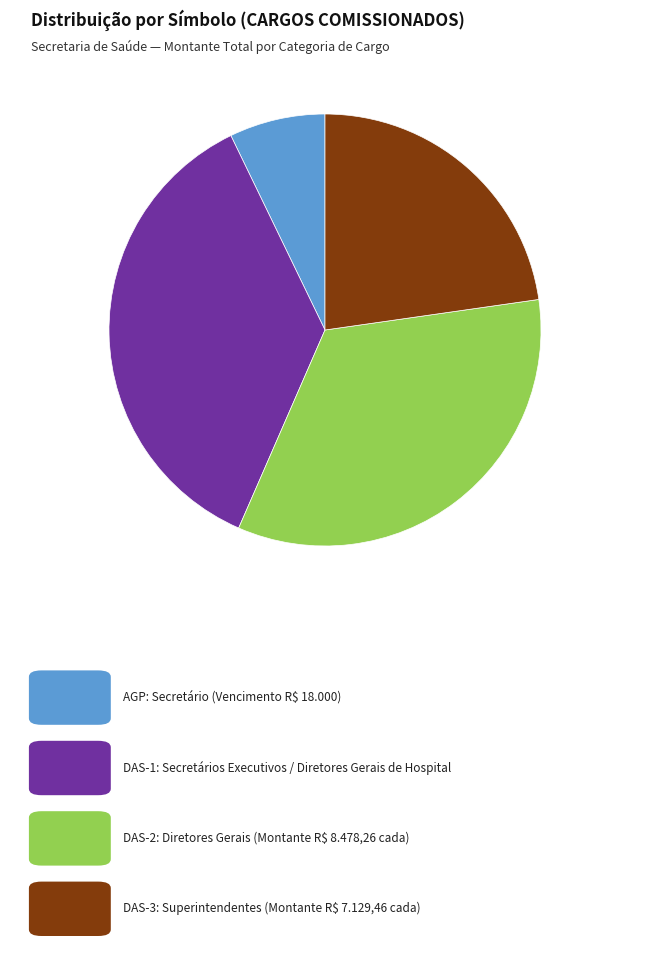

Does any single category account for the majority?

No